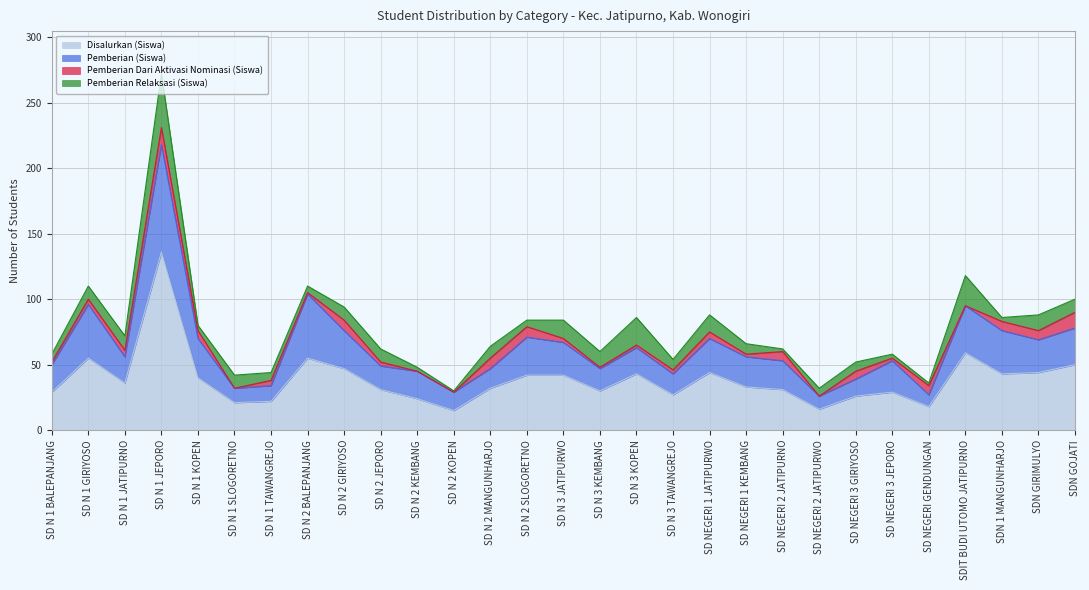

True or false: Disalurkan (Siswa) and Pemberian (Siswa) cross at least once.

False